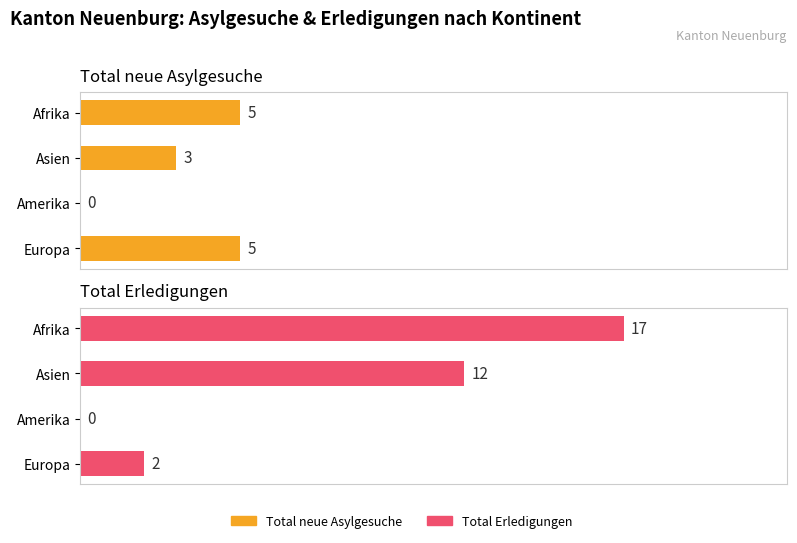

What is the value of the Total neue Asylgesuche bar at the 4th from the left?

5